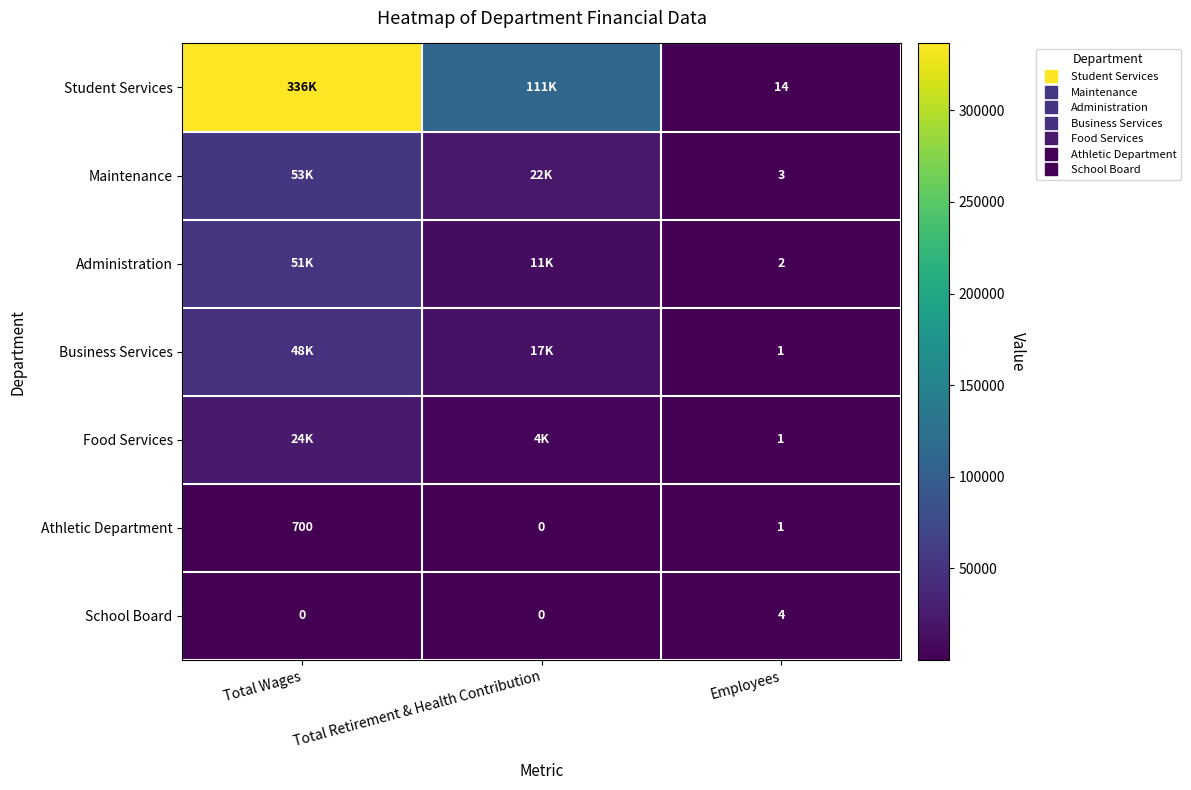

At which category does the chart reach its minimum across all series?

Total Retirement & Health Contribution